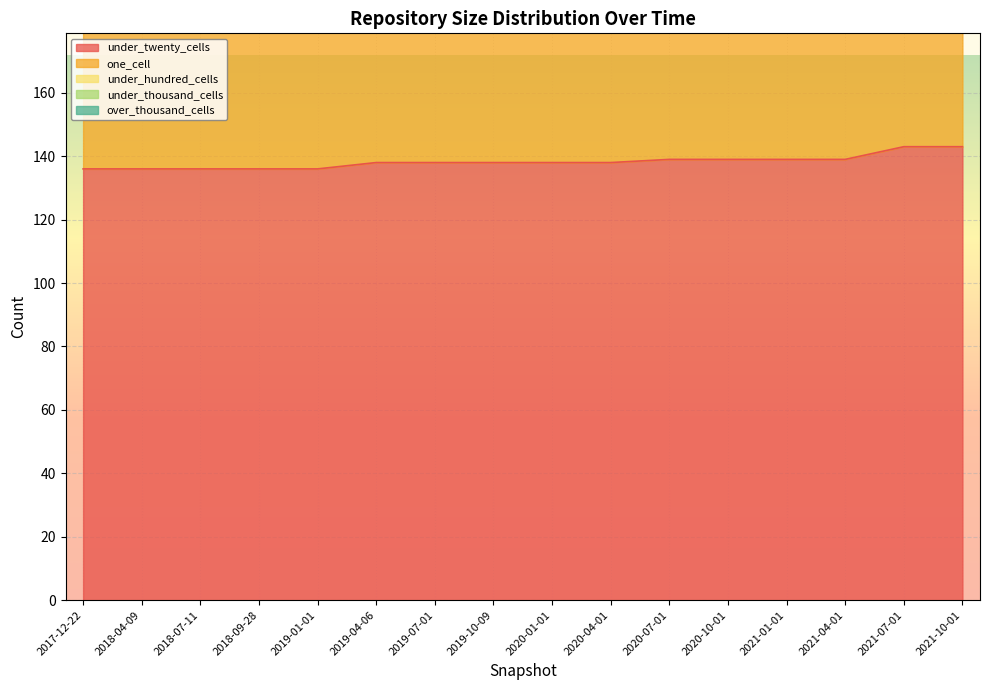

List the labels in order of under_hundred_cells value, largest first.

2017-12-22, 2018-04-09, 2018-07-11, 2018-09-28, 2019-01-01, 2019-04-06, 2019-07-01, 2019-10-09, 2020-01-01, 2020-04-01, 2020-07-01, 2020-10-01, 2021-01-01, 2021-04-01, 2021-07-01, 2021-10-01